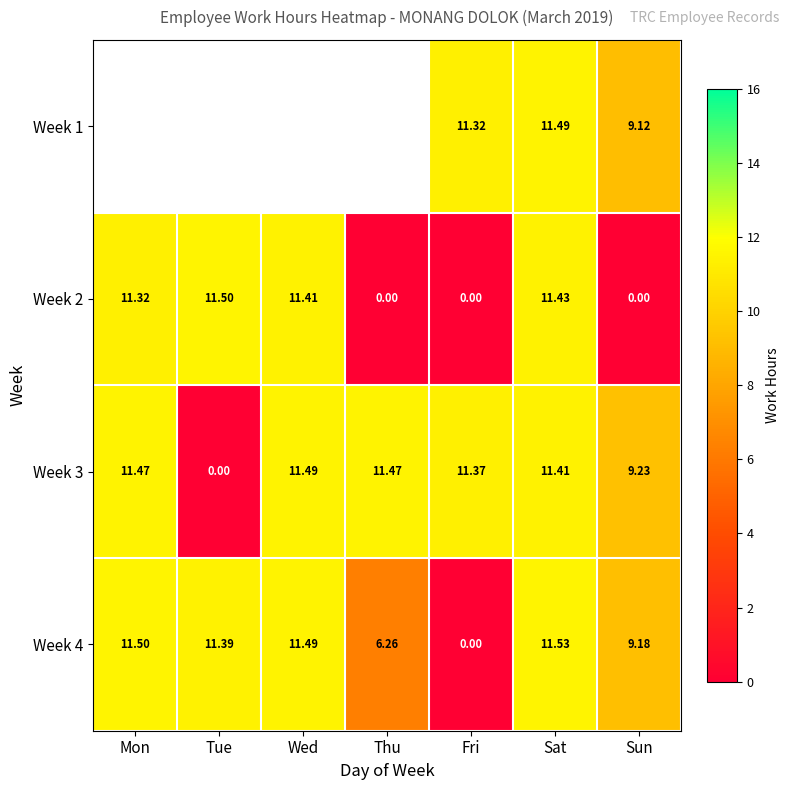

Where does the Week 3 series first go above 11?

Mon